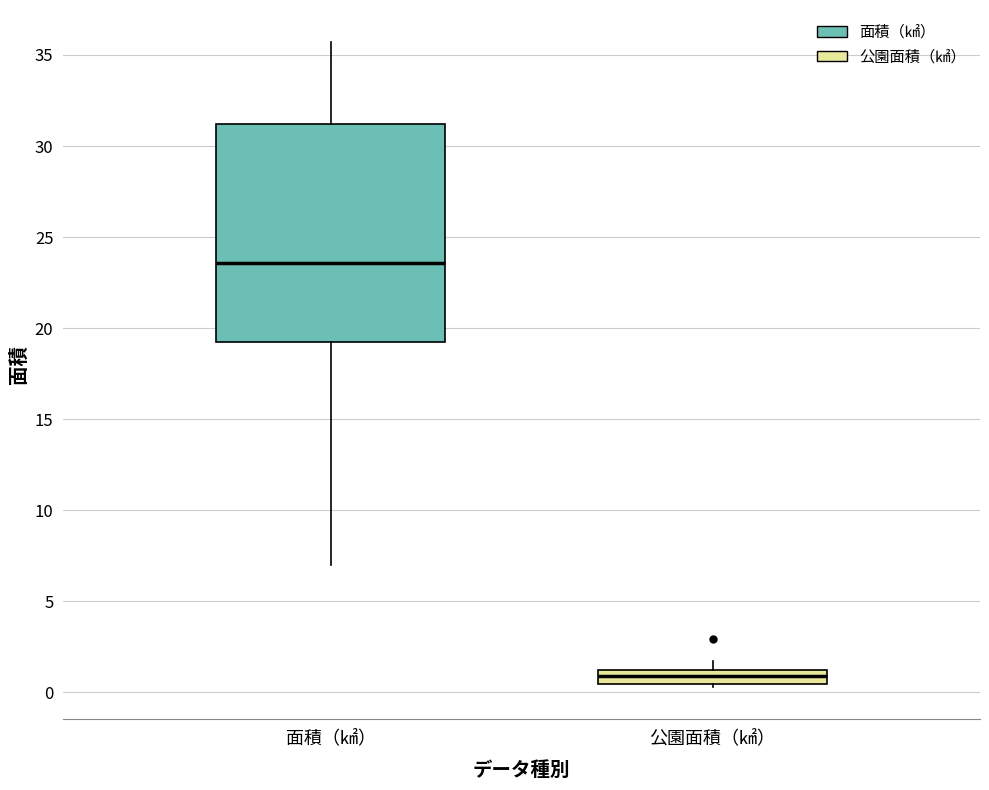

Which box has the highest median line?

面積（㎢）